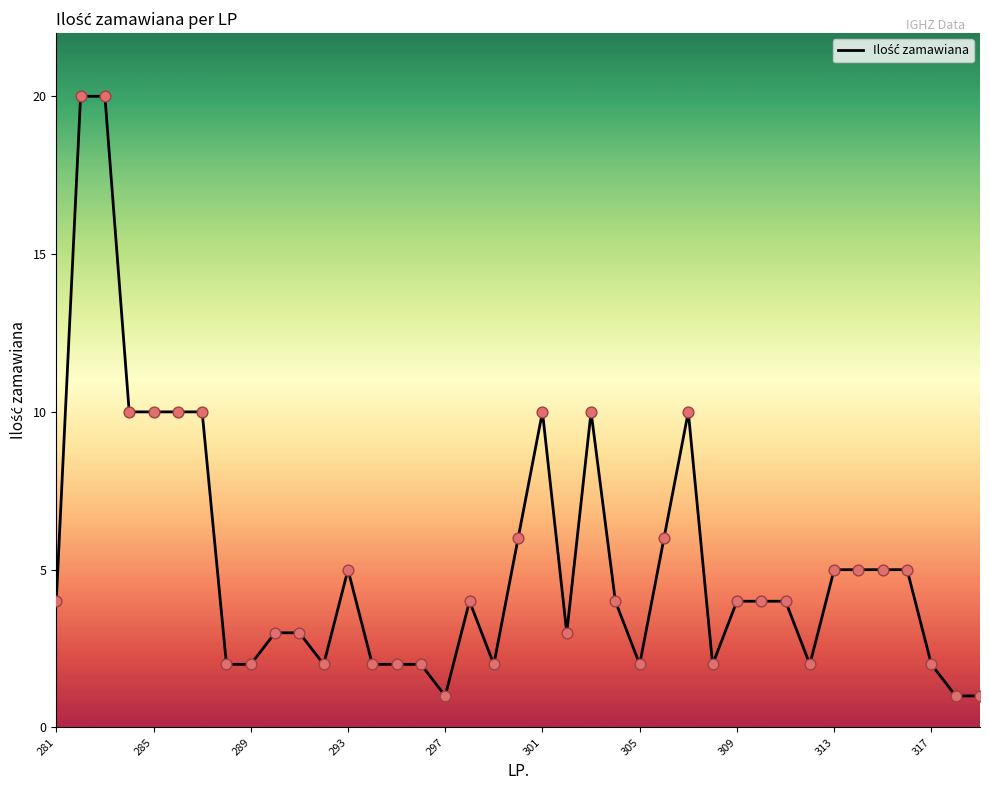

What is the greatest value displayed?

20